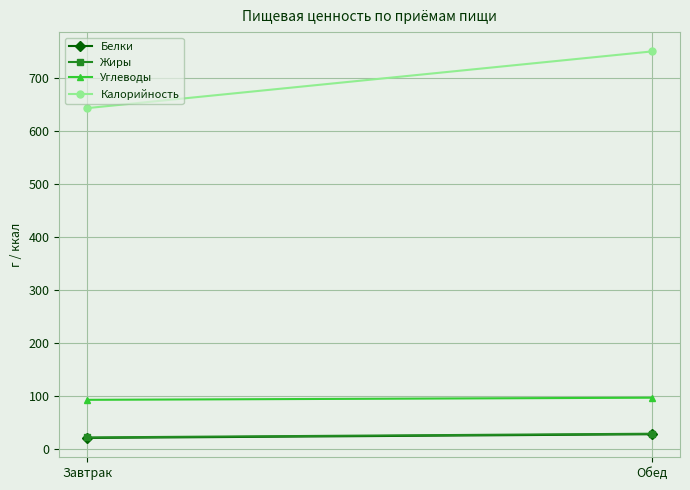

Which has a higher value, Обед or Завтрак?

Обед